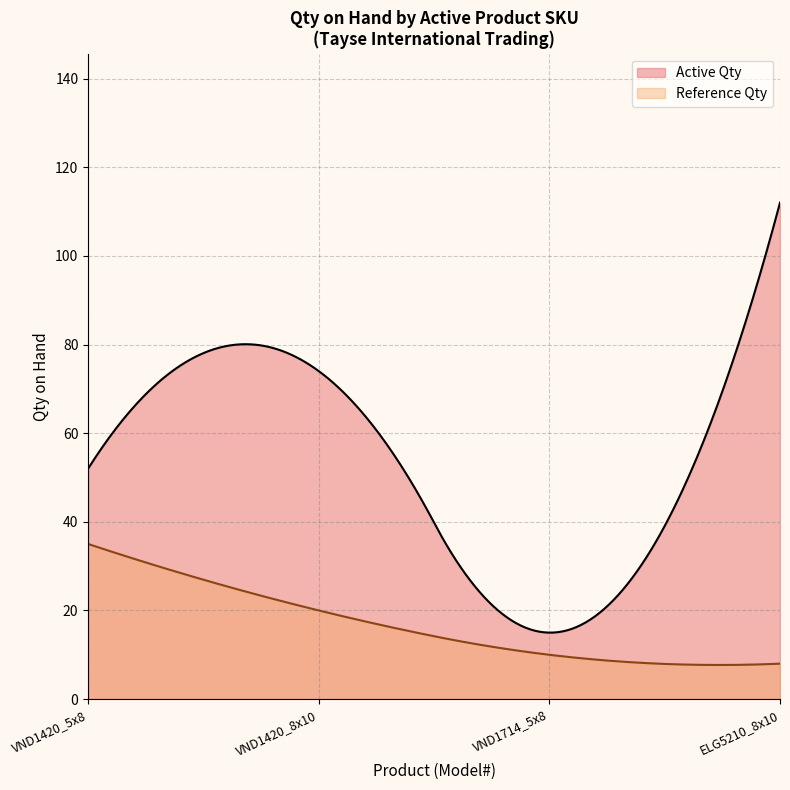

Which series has the widest spread of values?

Active Qty